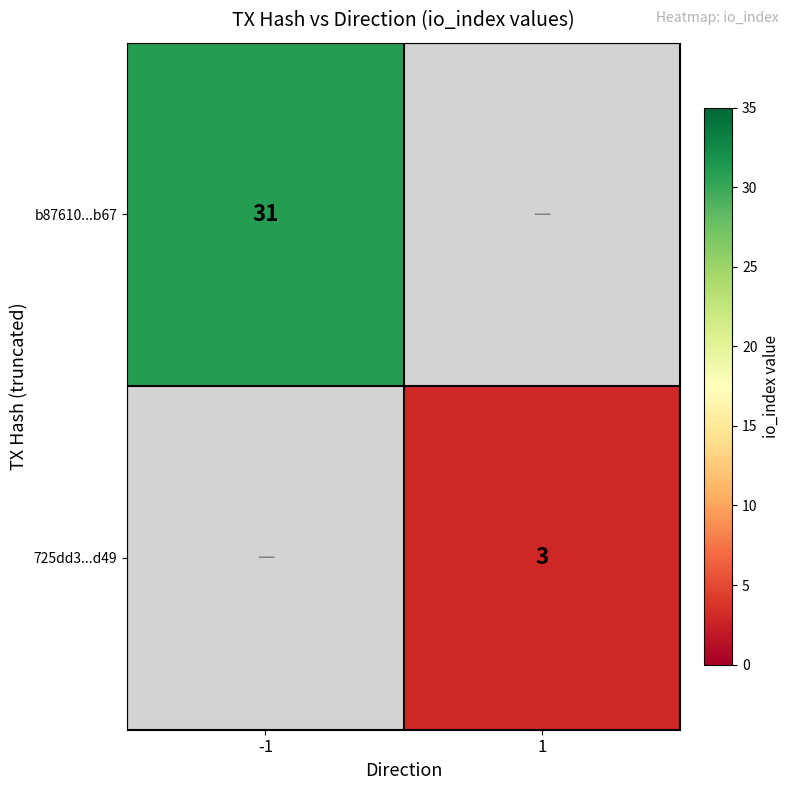

The value of b87610...b67 at -1 is 14.9. True or false?

False